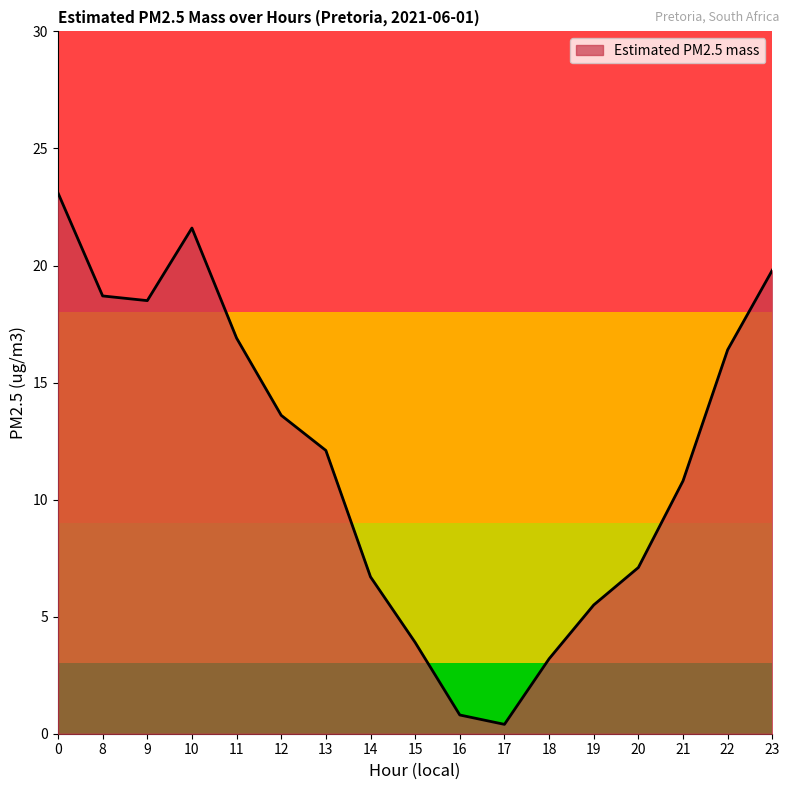

What is the smallest value displayed?

0.4